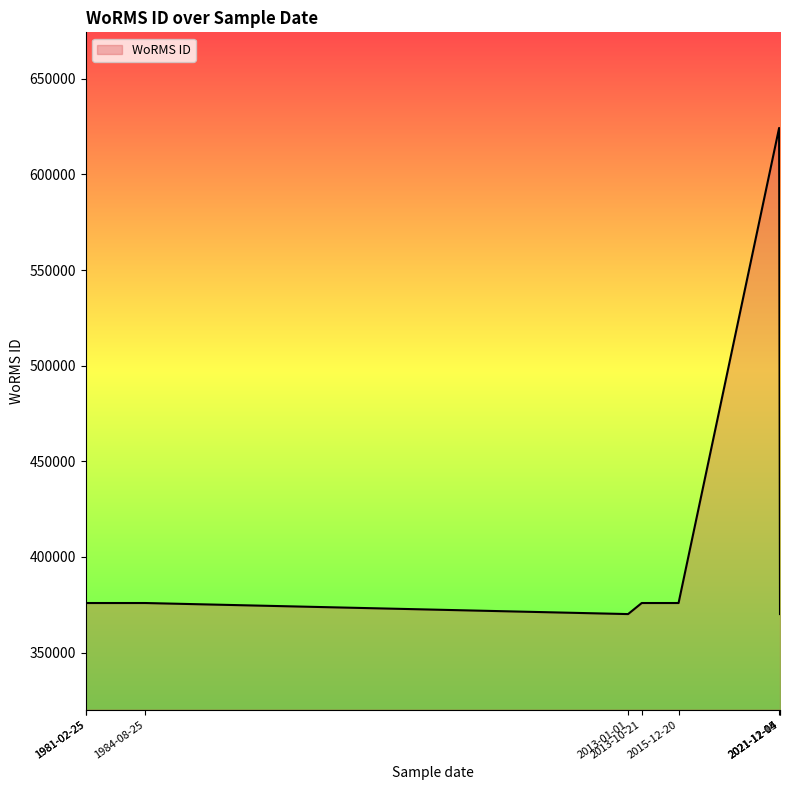

What is the approximate value at 25-02-1981?

375881